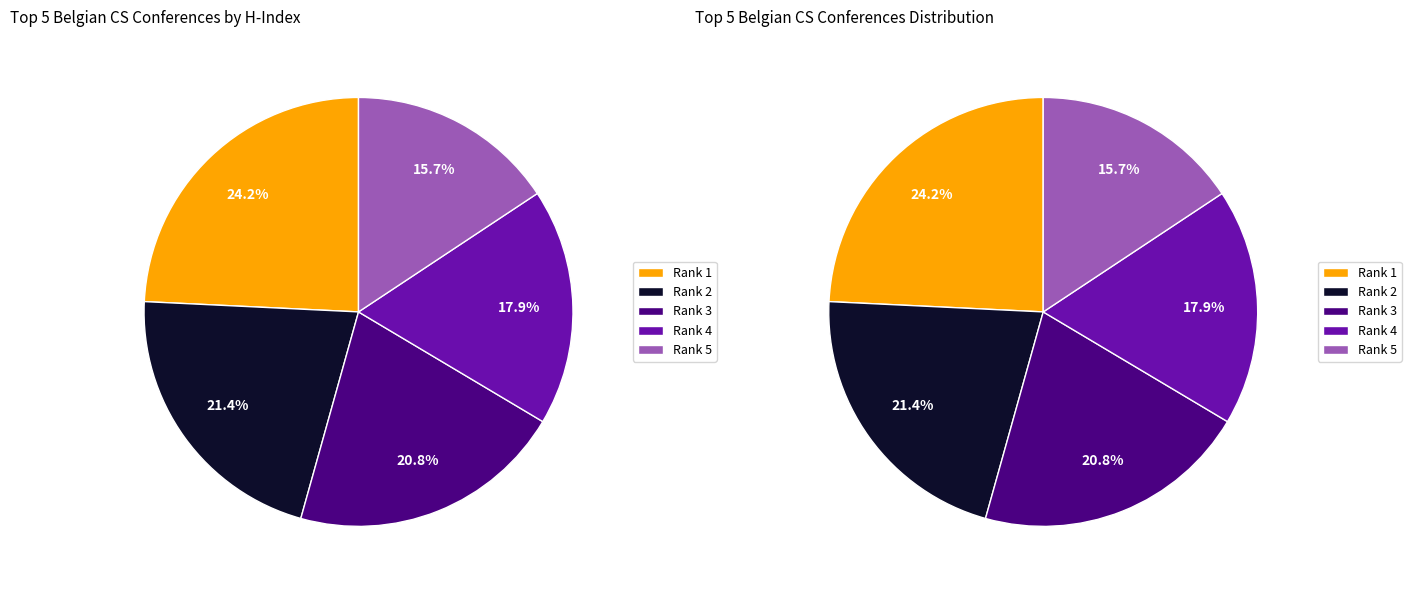

How many slices are in this pie chart?

5